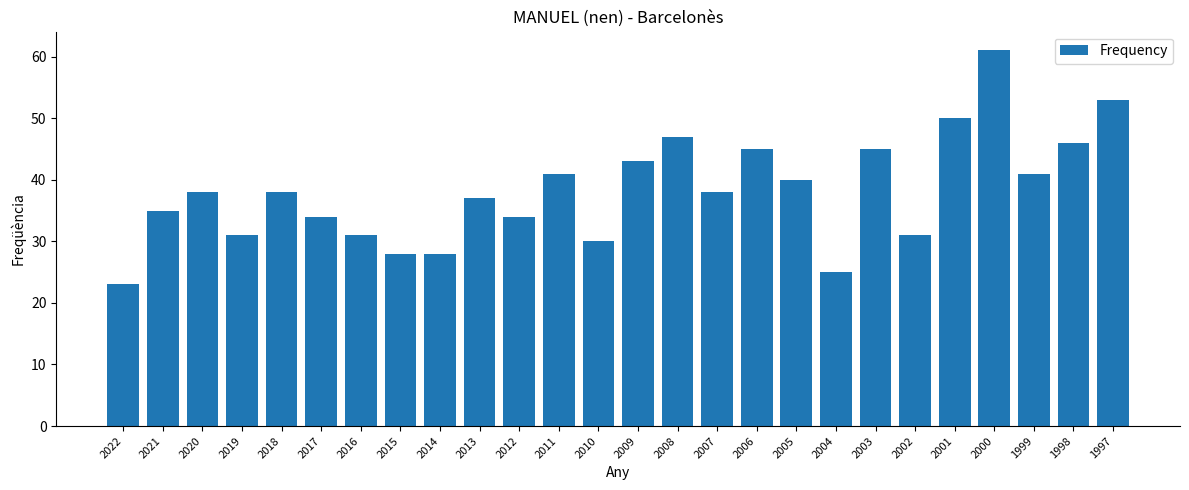

What is the sum of all values?

993